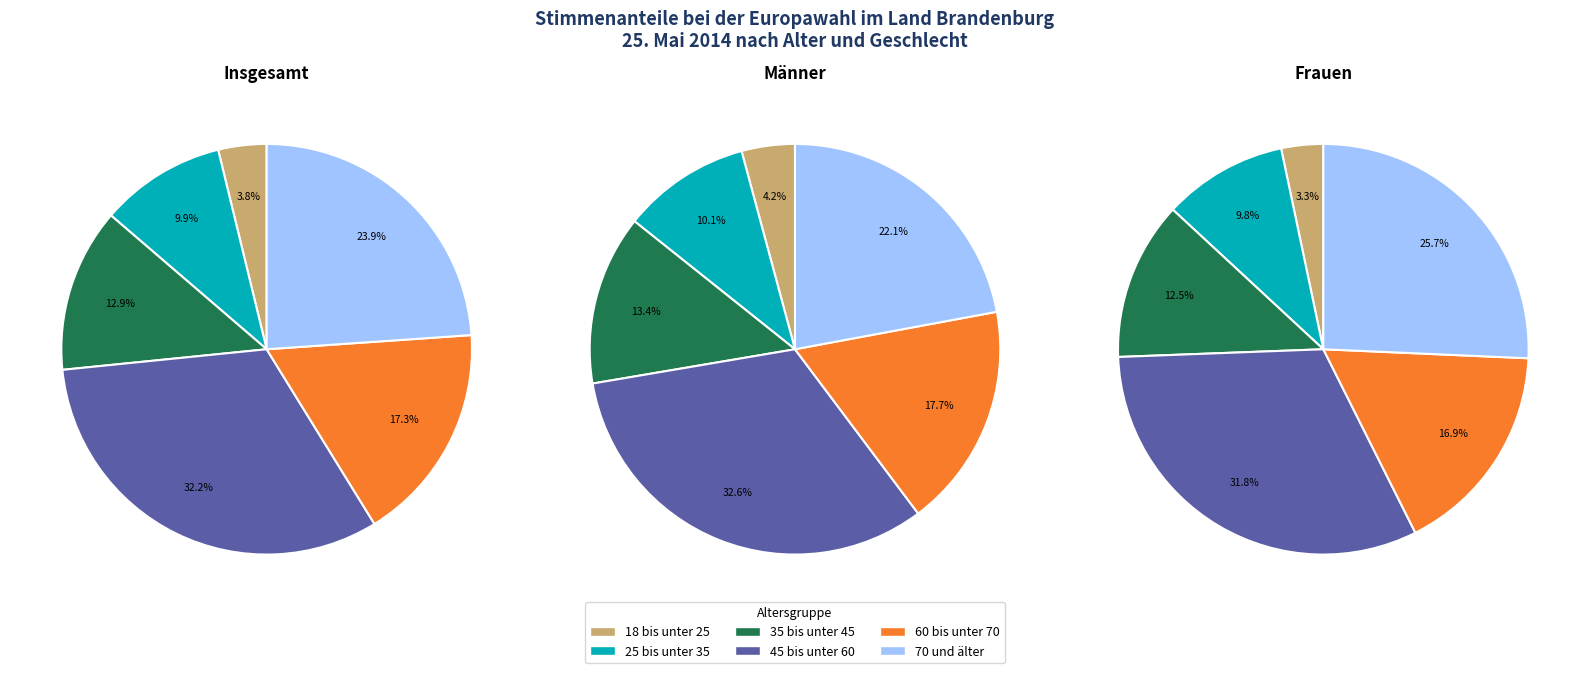

True or false: 60 bis unter 70 accounts for 10% of the total.

False